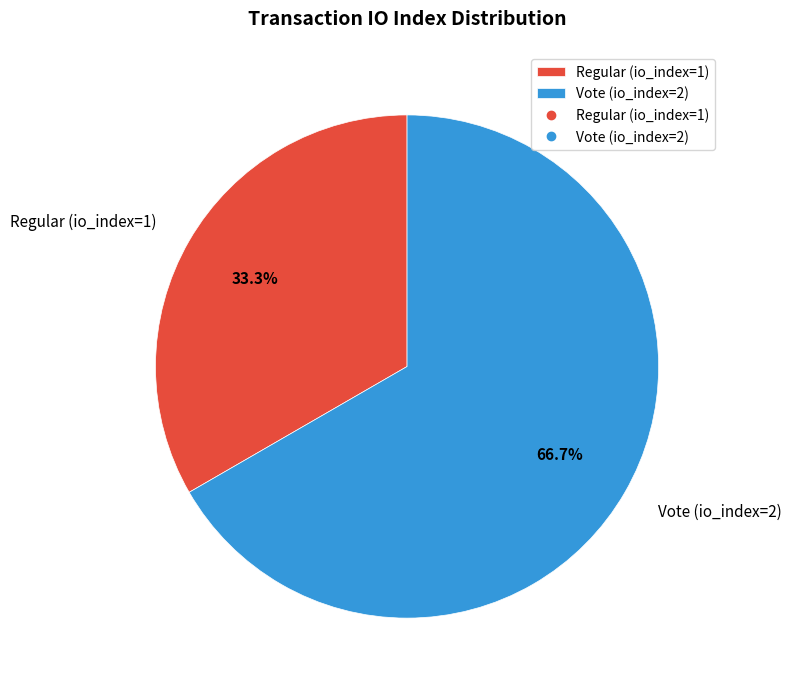

Which slice is the largest?

Vote (io_index=2)